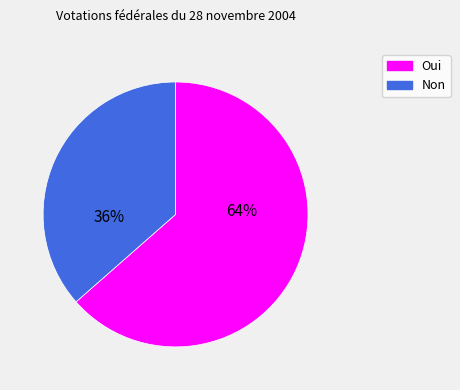

Which category has the smallest portion of the pie?

Non